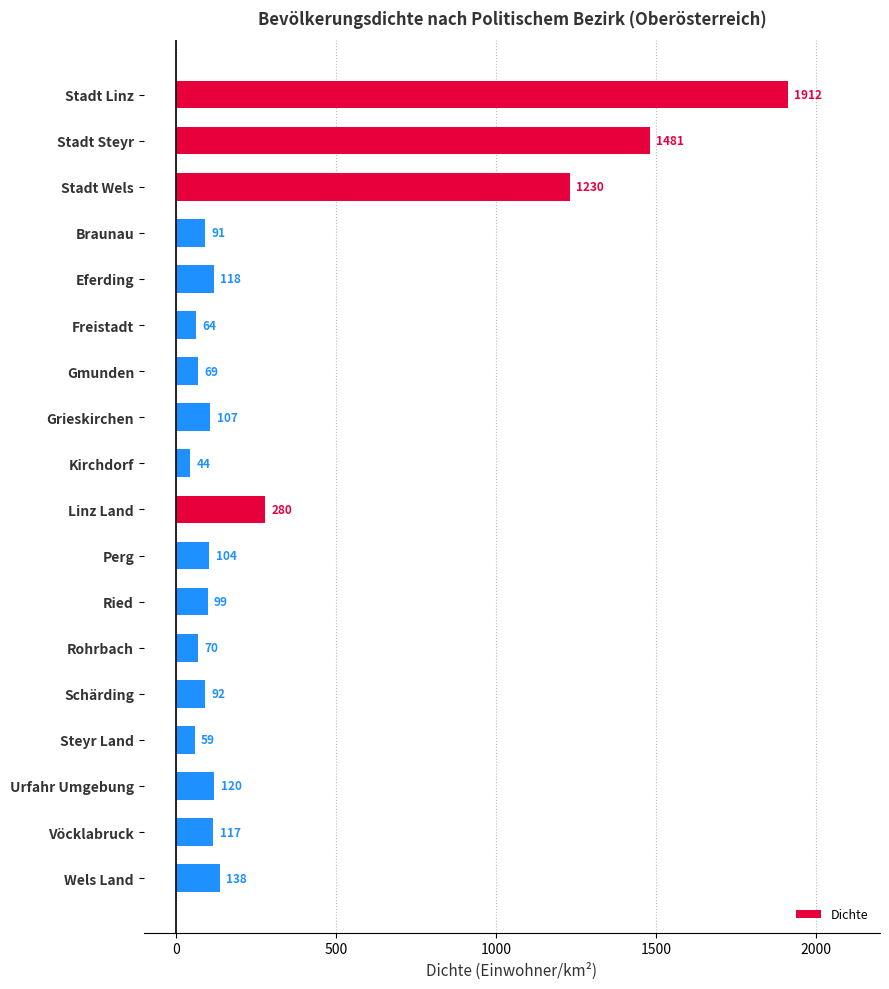

Reading bottom to top, list all the values displayed in this chart.

138	117	120	59	92	70	99	104	280	44	107	69	64	118	91	1230	1481	1912